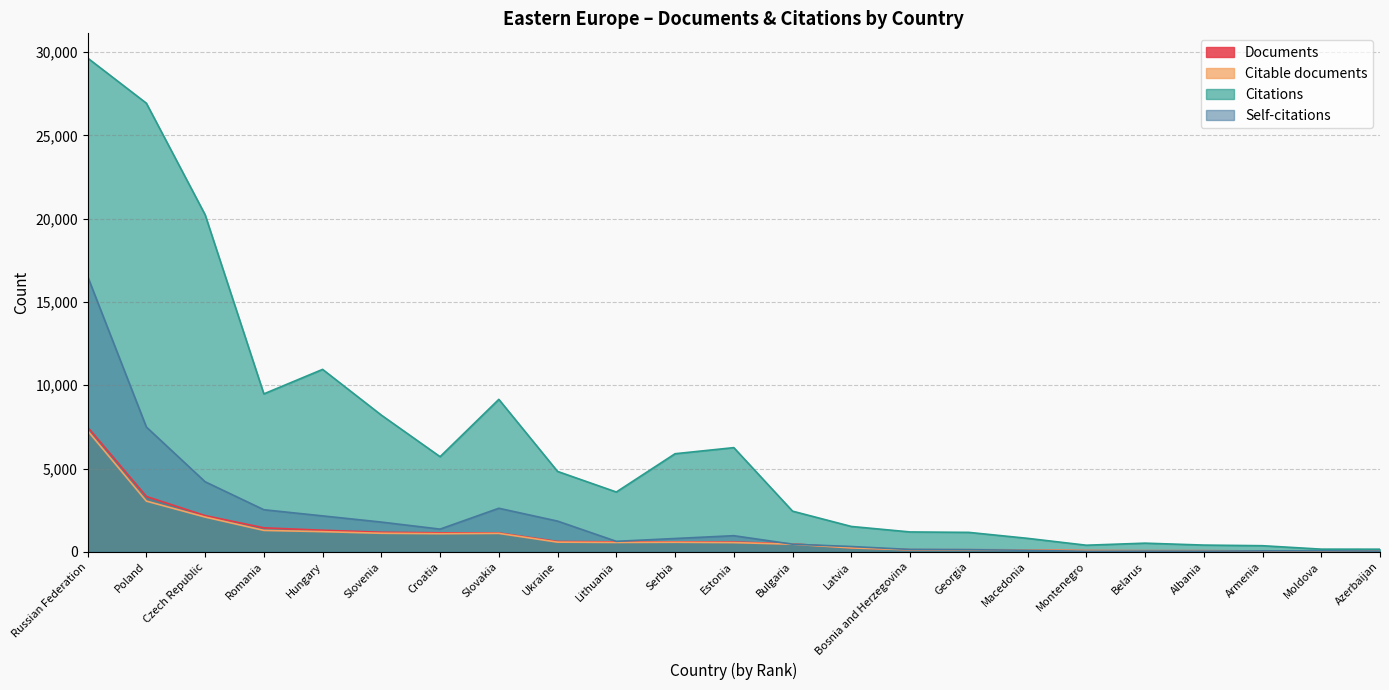

The Citable documents series shows 110 at Macedonia. True or false?

True